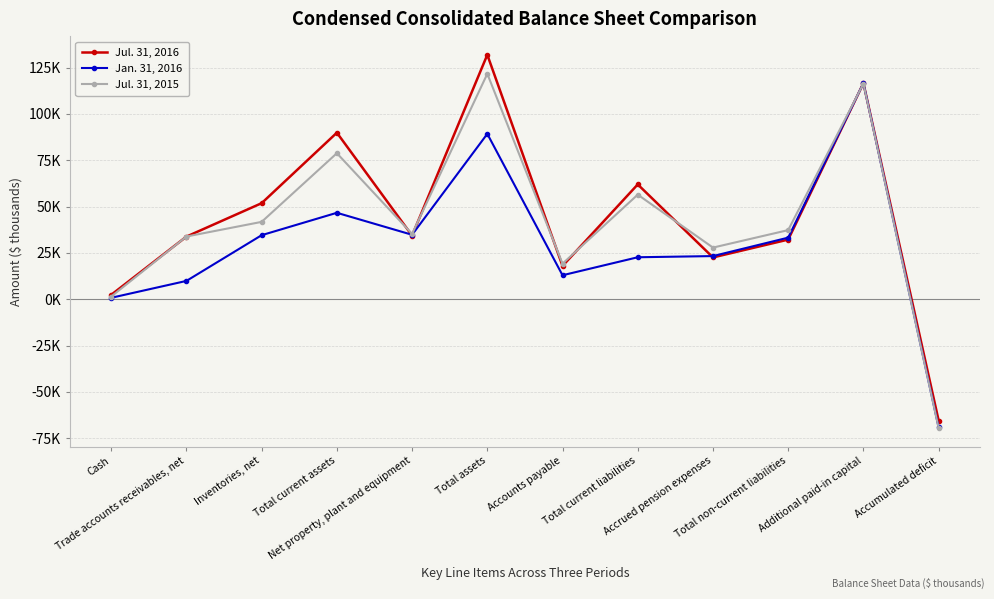

What is the label of the 8th point from the right?

Net property, plant and equipment